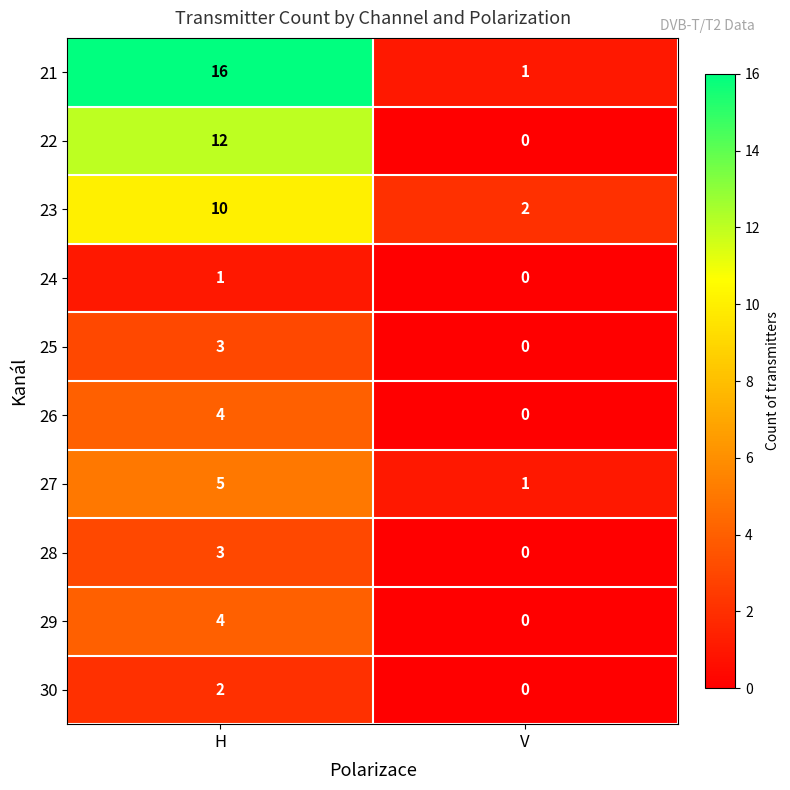

What is the spread (max minus min) of values at V?

2